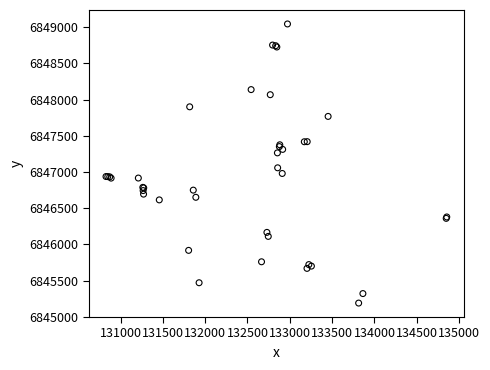

What Y value in the scatter plot is closest to 6847116?

6847057.4